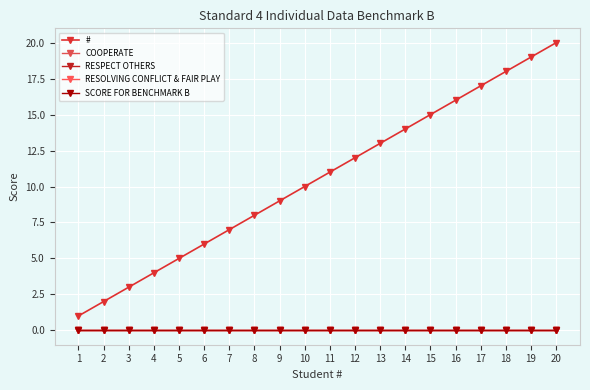

Which category has the highest value across all series?

20